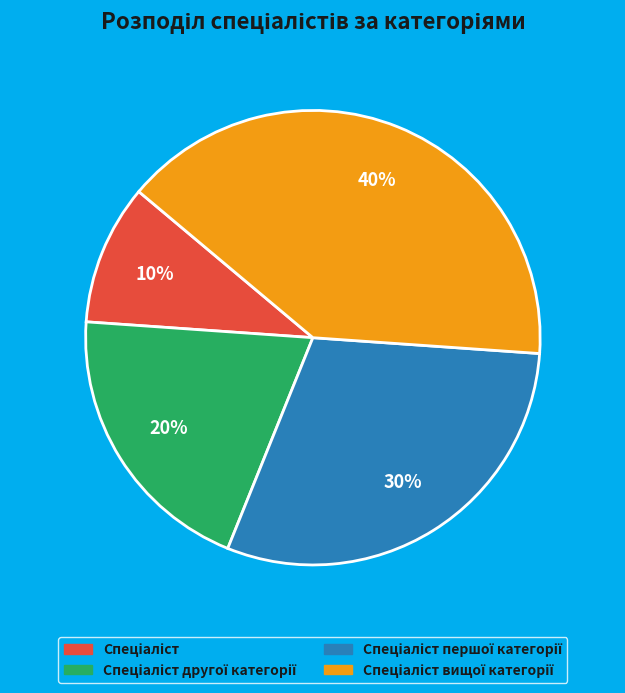

To the nearest percent, what is the difference between the largest and smallest slice percentages?

30%